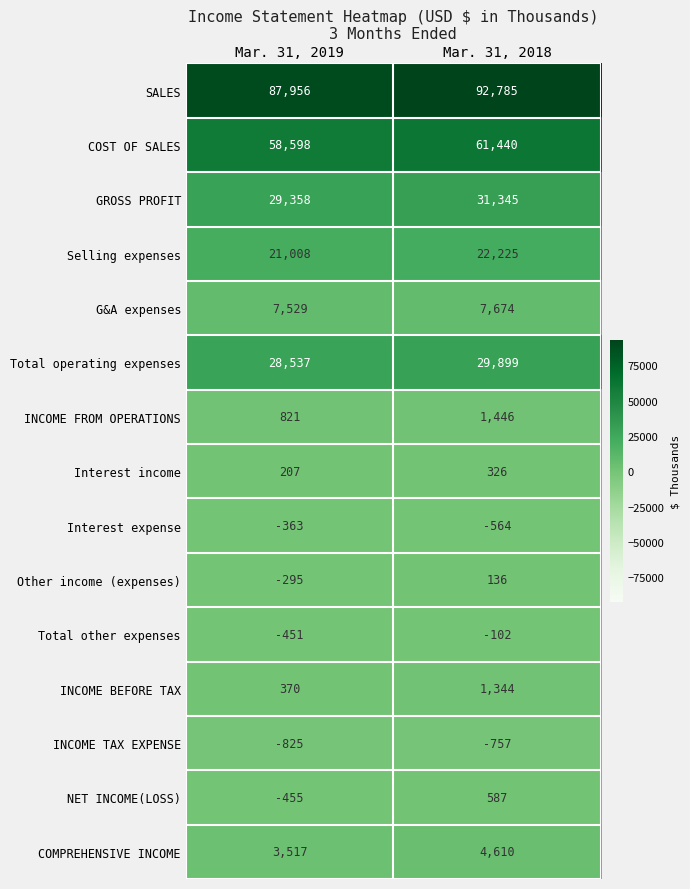

Which series has the largest total across all categories?

SALES